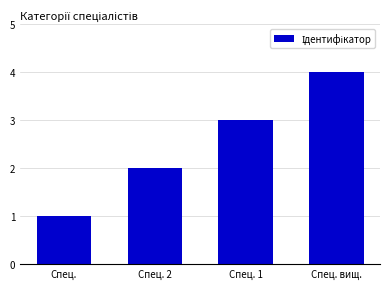

What is the difference between the maximum and second lowest values?

2